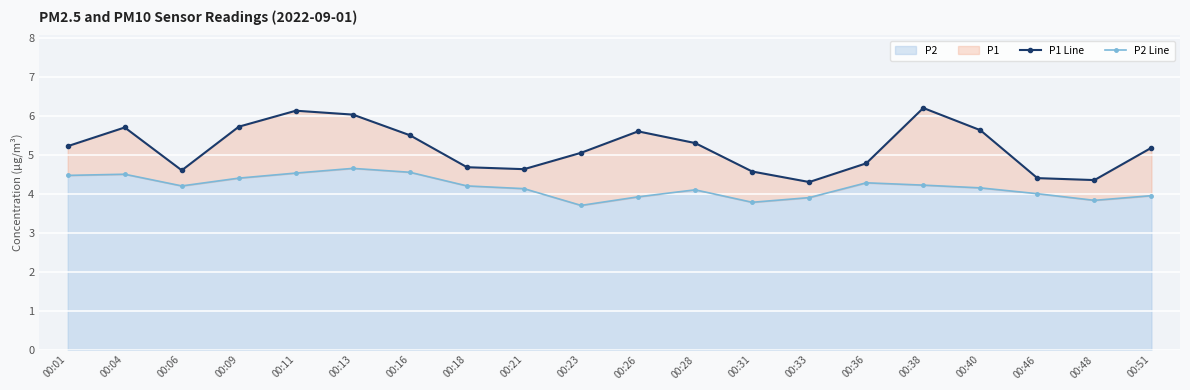

True or false: P1 Line has a value of 5.2 at 00:01.

True